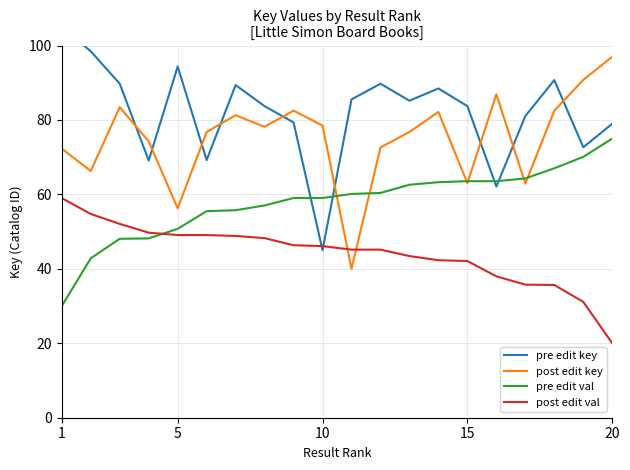

What is the minimum value for post edit val?

20.0